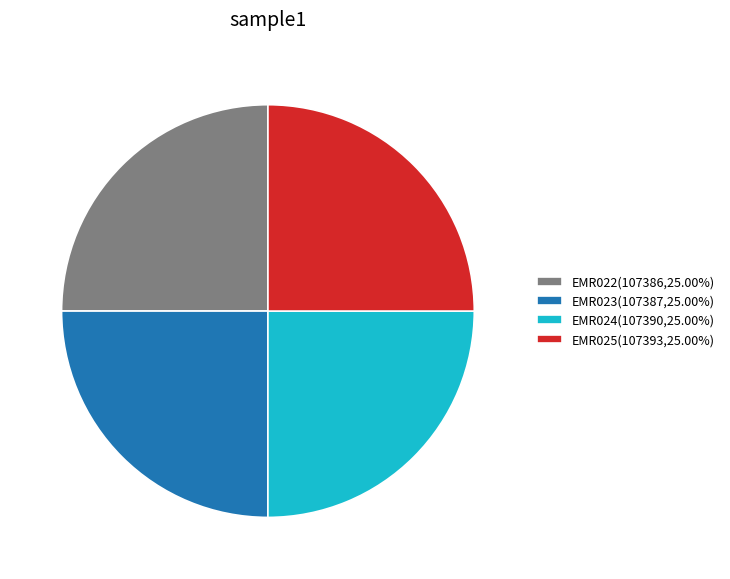

What is the ratio of the value at EMR025(107393,25.00%) to the value at EMR024(107390,25.00%)?

1.0